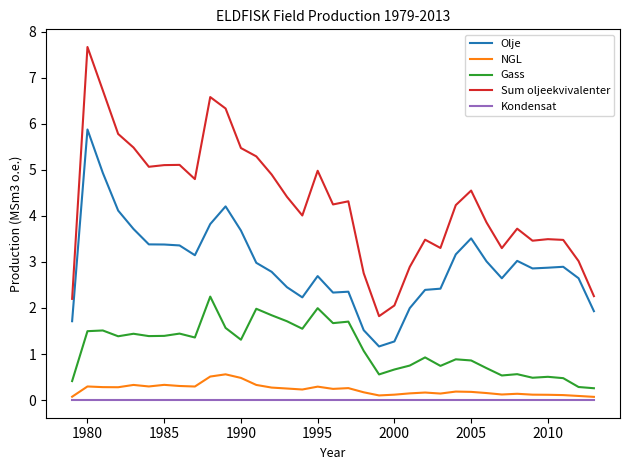

True or false: Olje and Kondensat intersect in this chart.

False